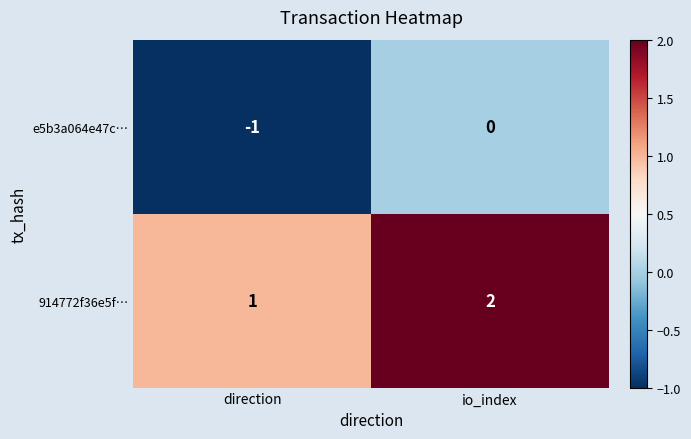

The value of e5b3a064e47c… at direction is -1. True or false?

True